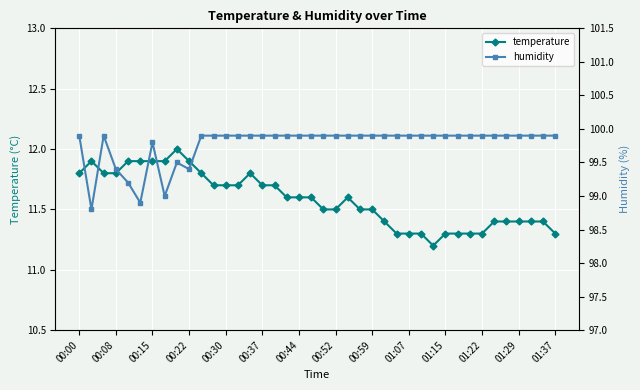

What is the difference between the temperature values at 00:44 and 00:52?

0.1